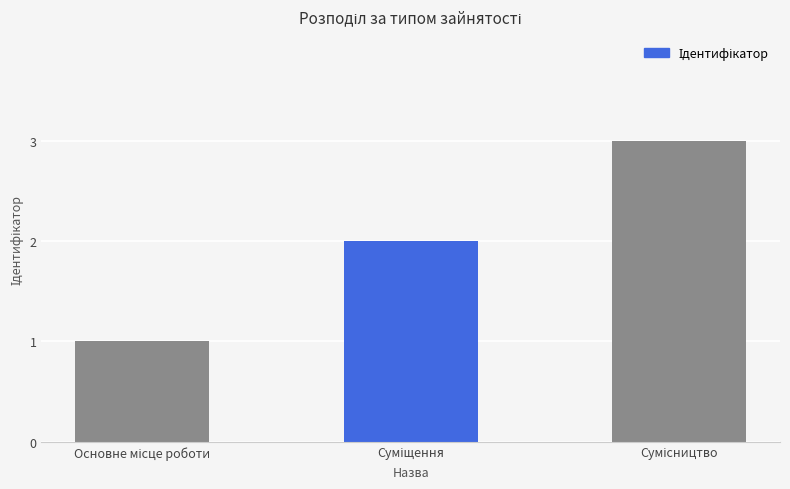

Does the chart contain stacked bars?

No